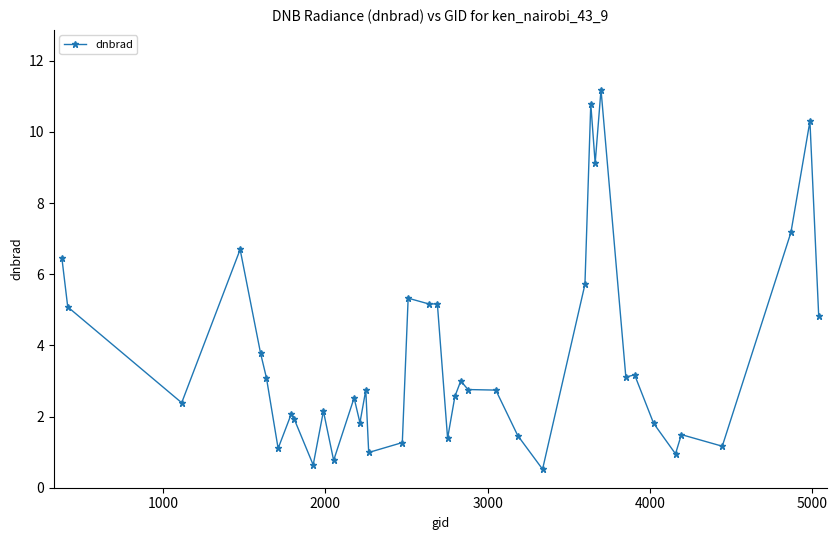

What is the difference between the maximum and second lowest values?

10.5